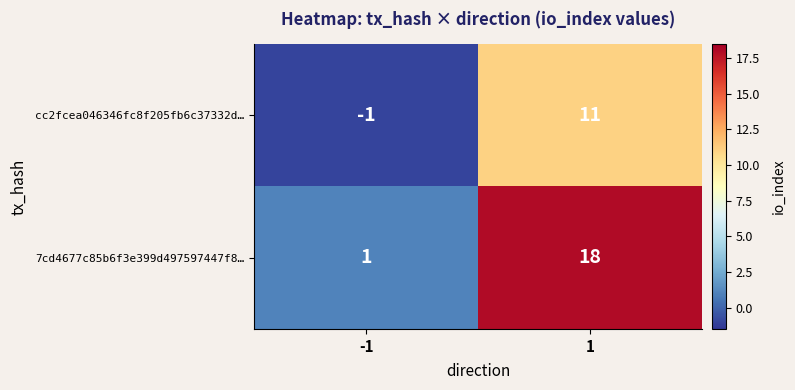

What is the average value of the 7cd4677c85b6f3e399d497597447f8… series?

10